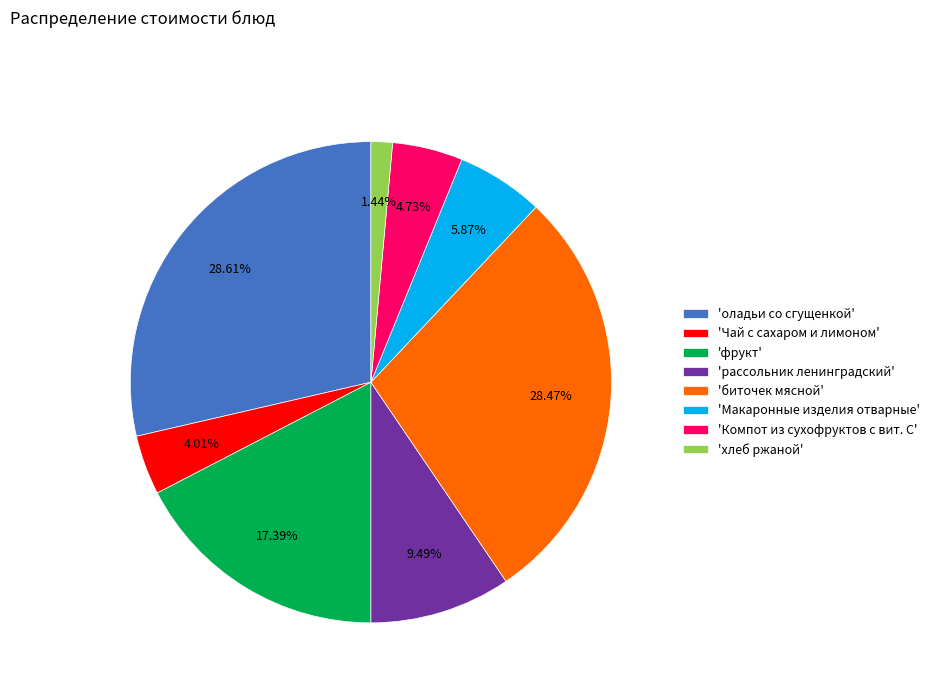

Is 'биточек мясной' the majority of the pie?

No